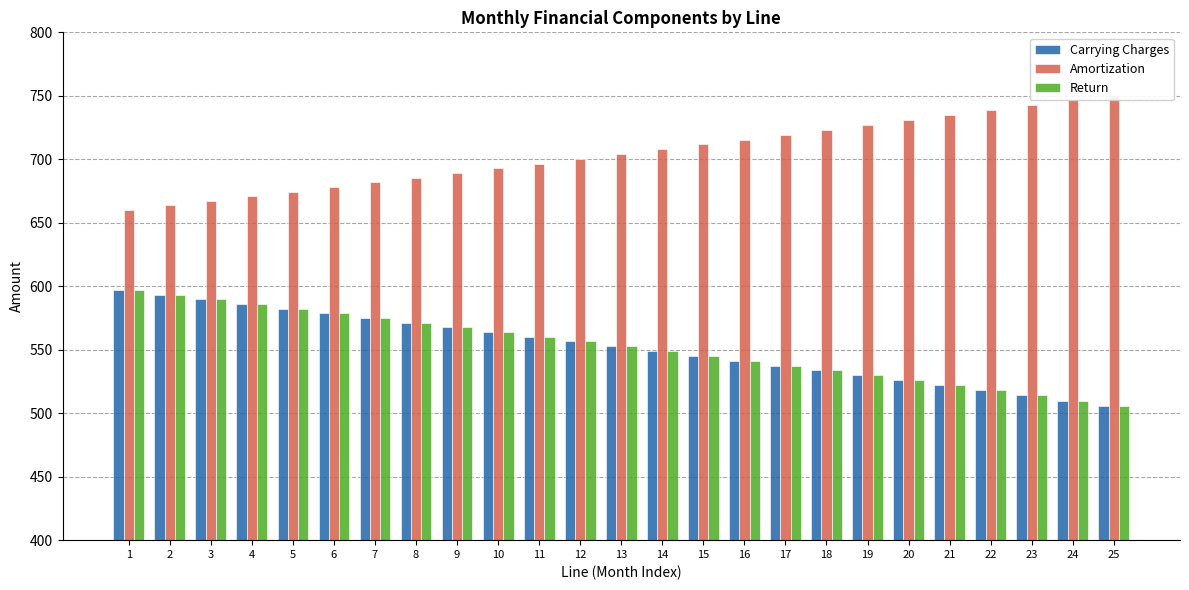

How many bars are there in total?

75